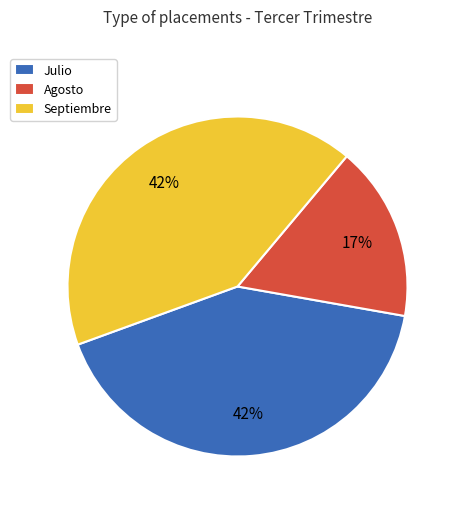

What percentage is the Agosto slice, to the nearest percent?

17%